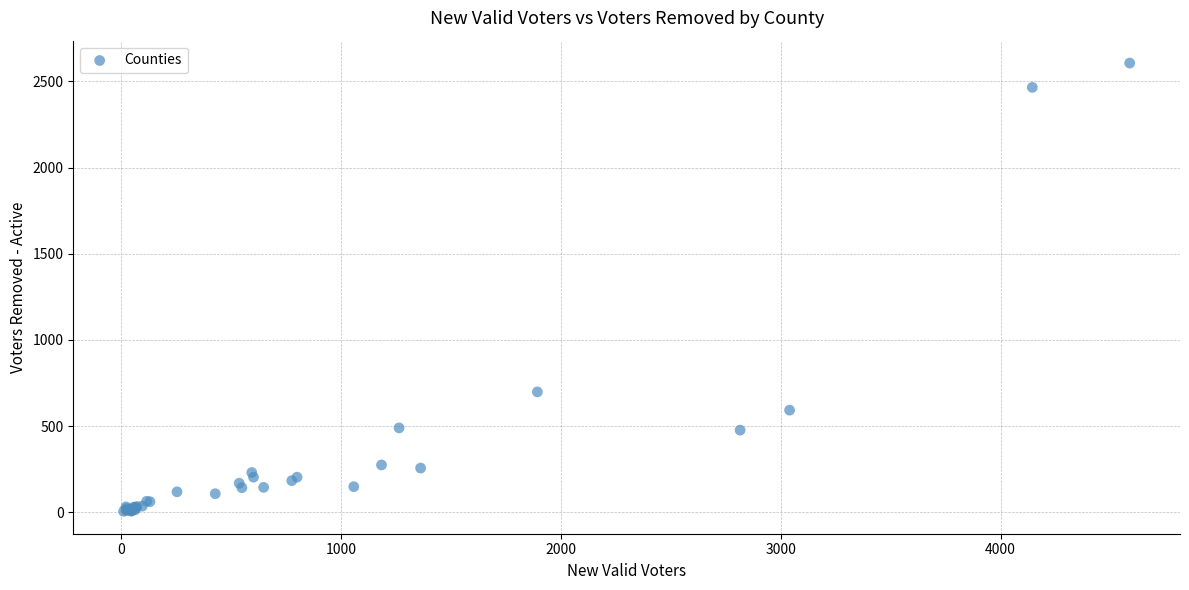

What Y value in the scatter plot is closest to 1305?

698